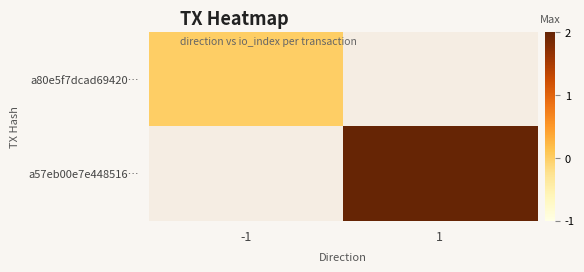

What is the maximum value shown in the chart?

2.0